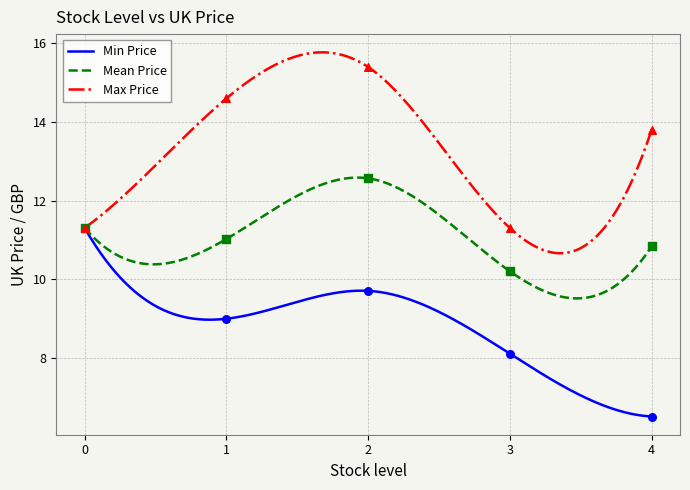

What is the lowest value of the Mean Price series?

9.5